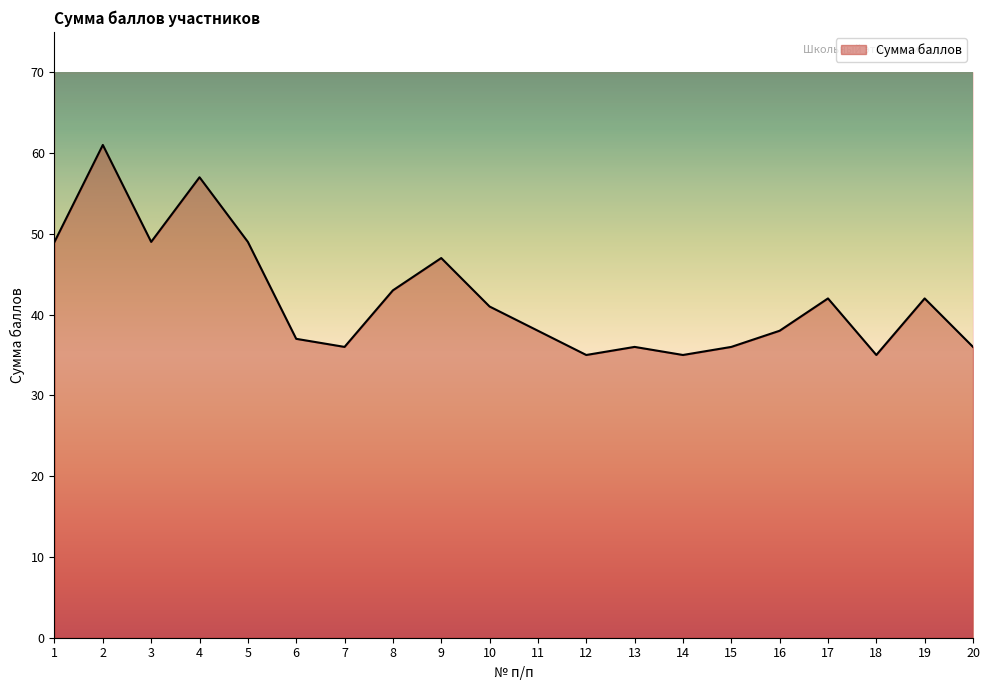

Is it true that the value at 2 is 61?

True